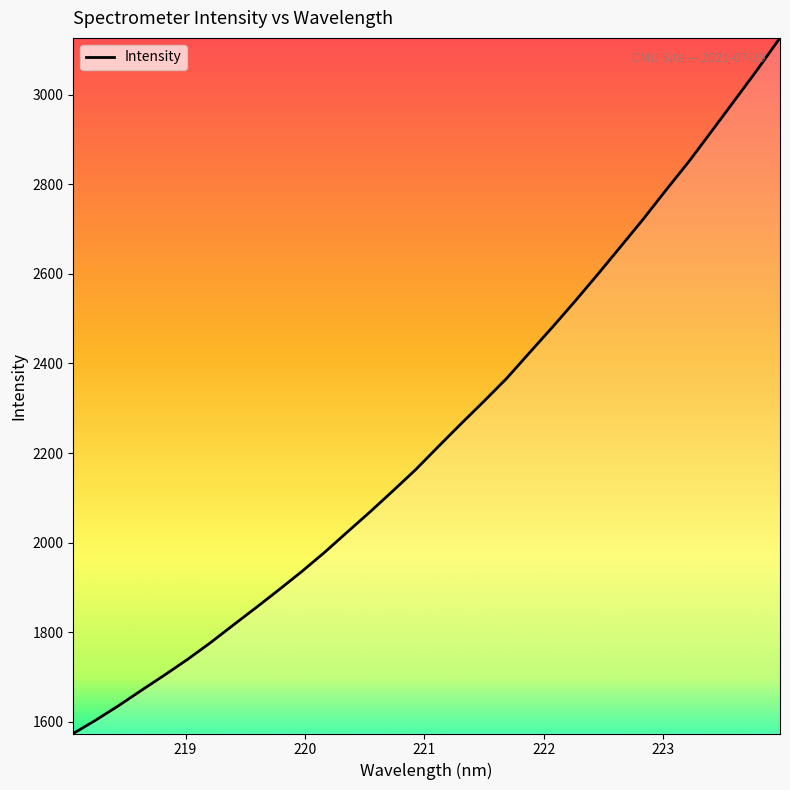

Reading left to right, what are all the values shown in this chart?

1573.5	1603.8	1636.1	1670.4	1704.0	1738.8	1775.9	1815.3	1854.3	1894.0	1934.7	1977.5	2023.0	2068.2	2114.9	2162.5	2214.2	2265.3	2315.4	2366.7	2423.8	2480.6	2539.0	2599.2	2660.7	2722.8	2787.6	2851.1	2918.9	2987.2	3055.9	3127.2